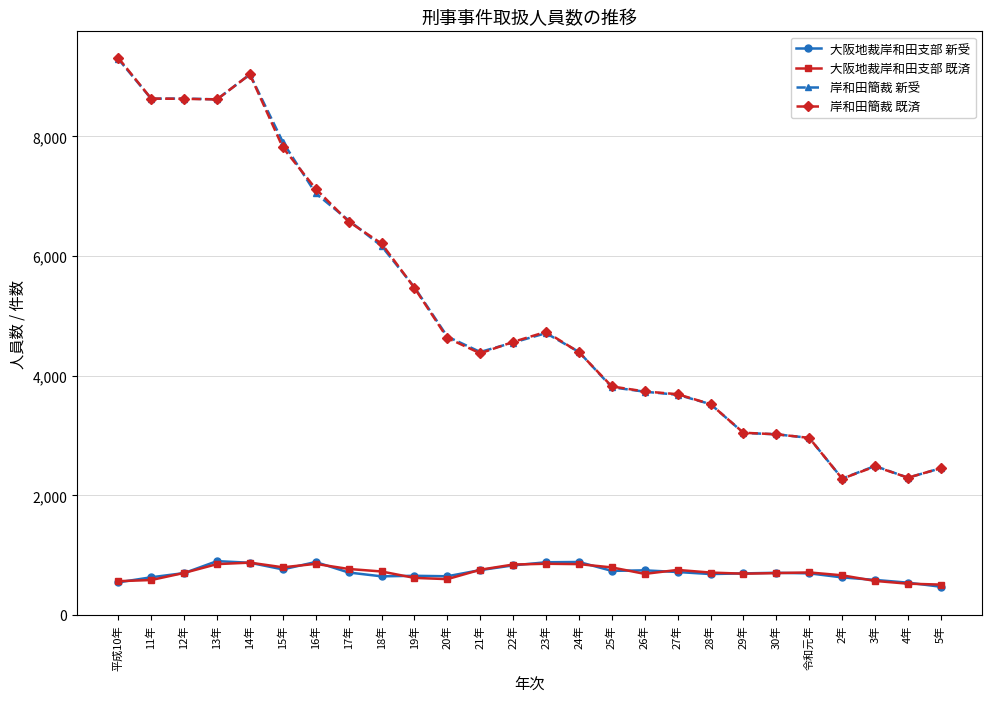

What are all the series names shown in the legend?

大阪地裁岸和田支部 新受, 大阪地裁岸和田支部 既済, 岸和田簡裁 新受, 岸和田簡裁 既済